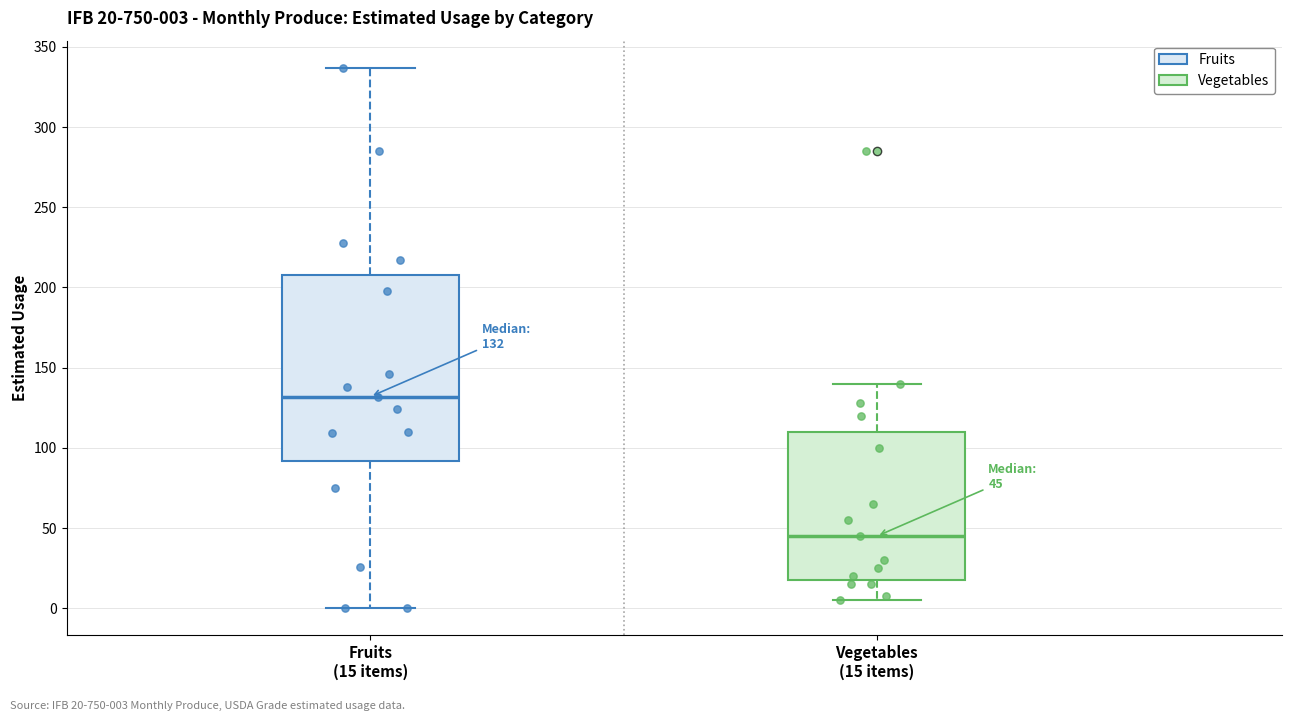

Which box is the tallest, from its lower edge to its upper edge?

Fruits (15 items)